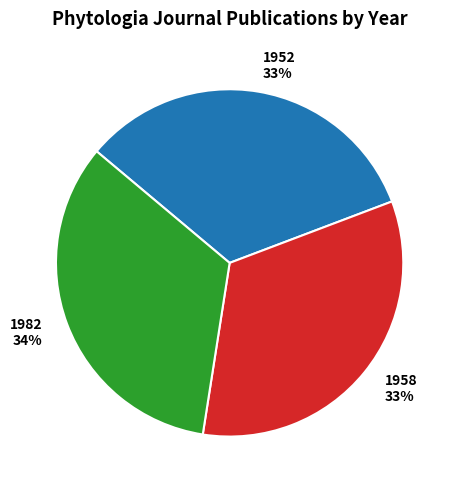

Between 1952 and 1982, which is larger?

1982